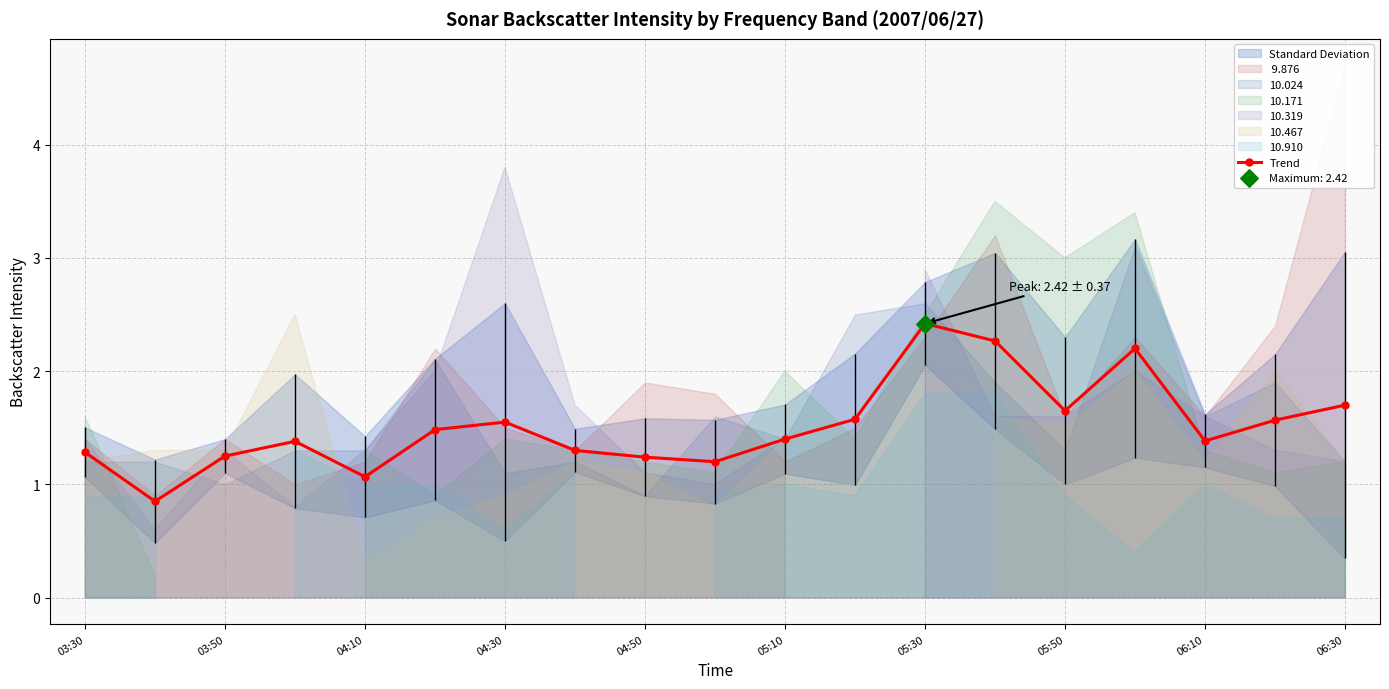

What is the highest value of the Trend series?

2.4